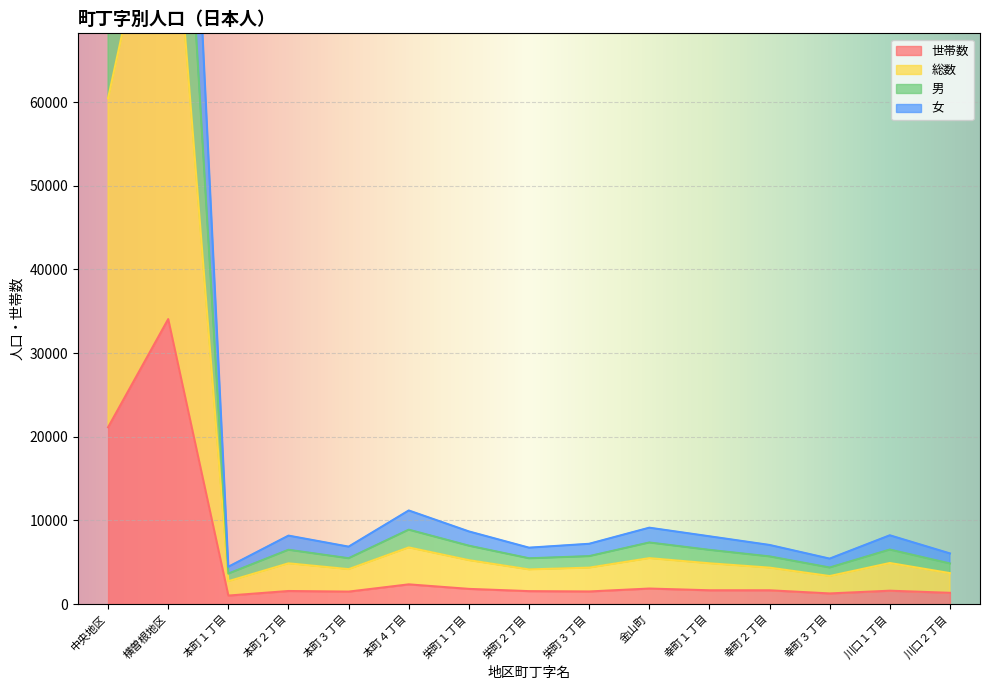

What is the label of the 2nd point from the right?

川口１丁目